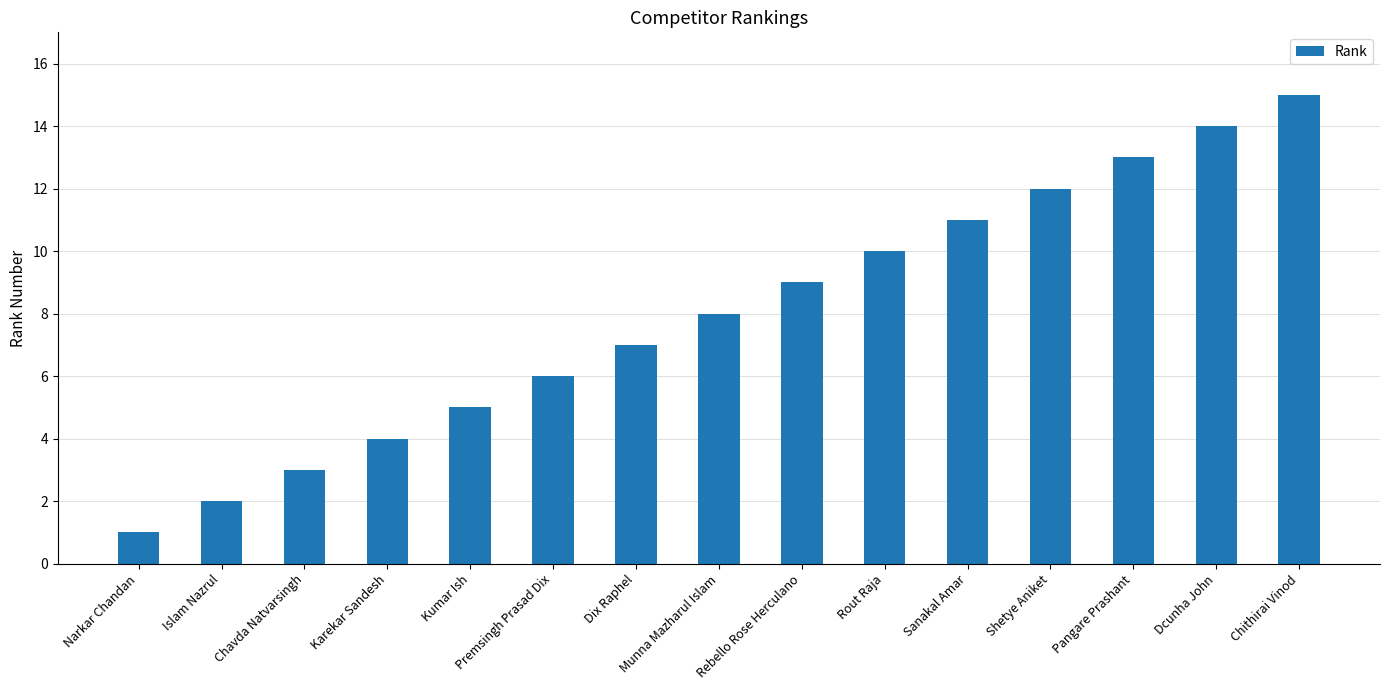

What is the value of the 13th bar from the left?

13